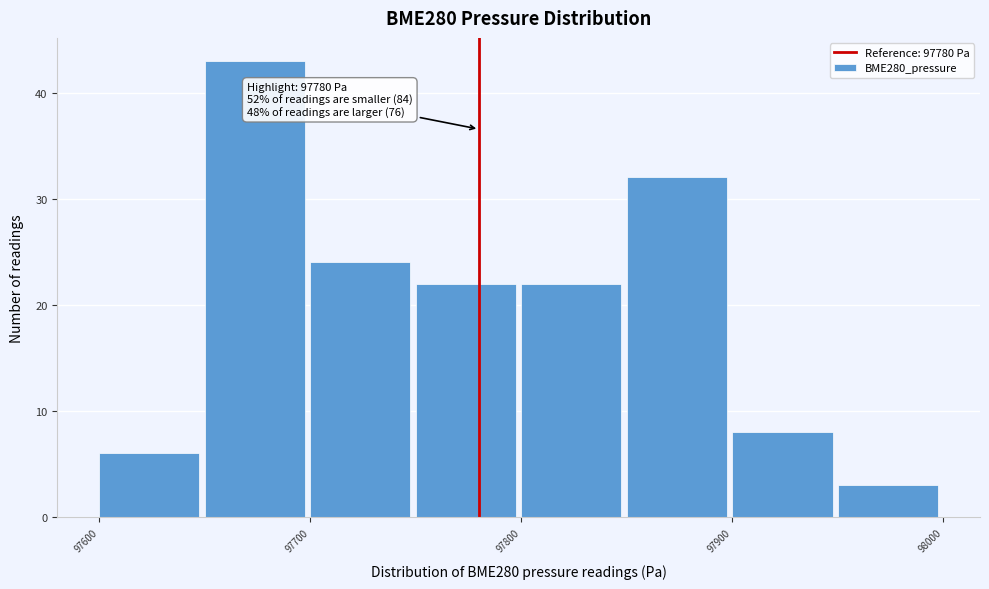

Over which range of the x-axis is the bar tallest?

97650 to 97700